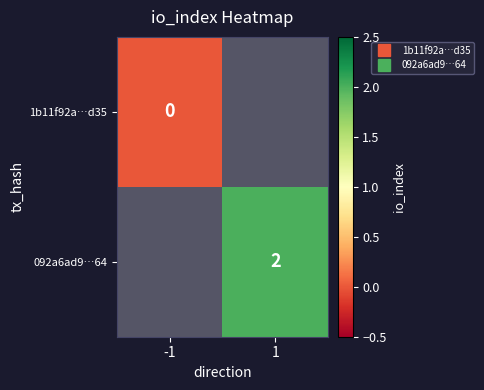

True or false: 092a6ad9…64 has a value of 3.0 at 1.

False